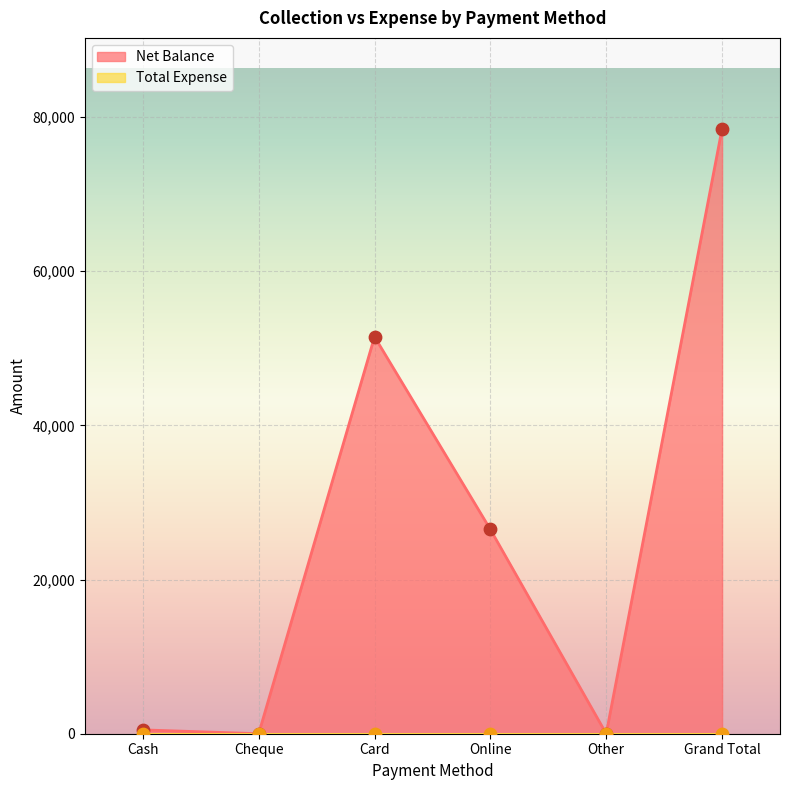

Which has a higher value, Cheque or Grand Total?

Grand Total